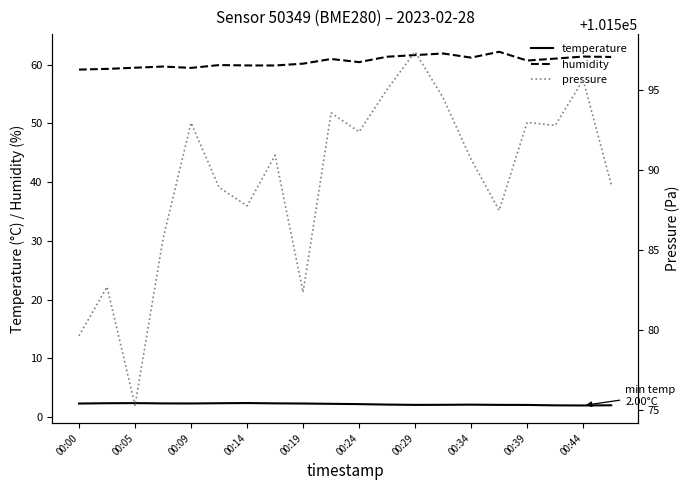

True or false: temperature and humidity cross at least once.

False